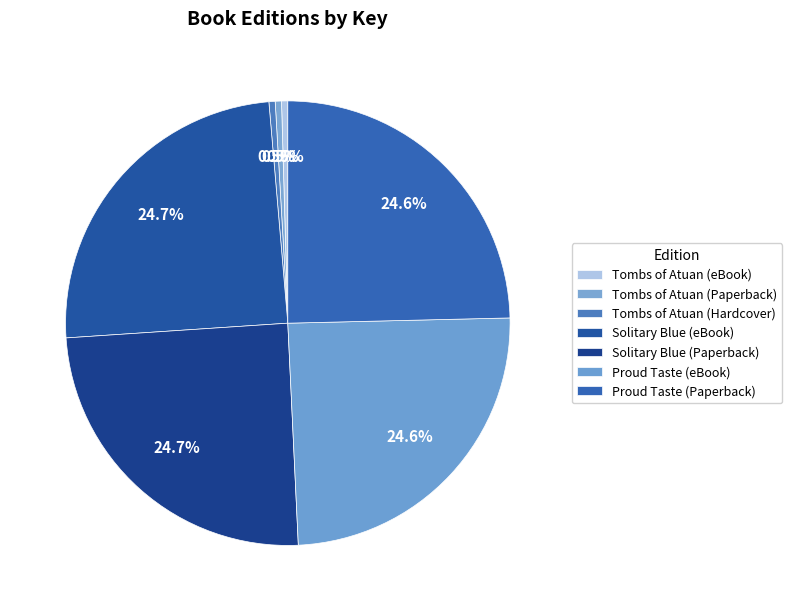

Count the number of slices in the pie.

7